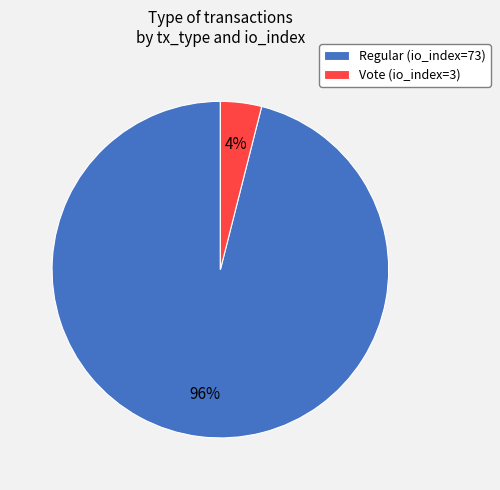

Does Regular (io_index=73) represent more than half of the total?

Yes